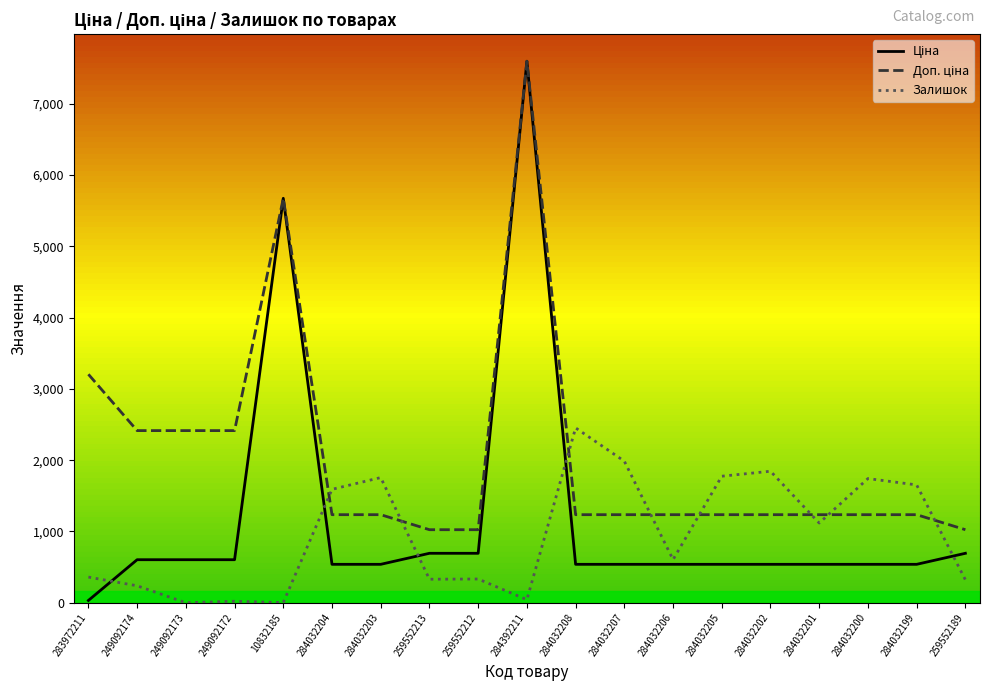

At which label does Залишок first exceed 605?

284032204